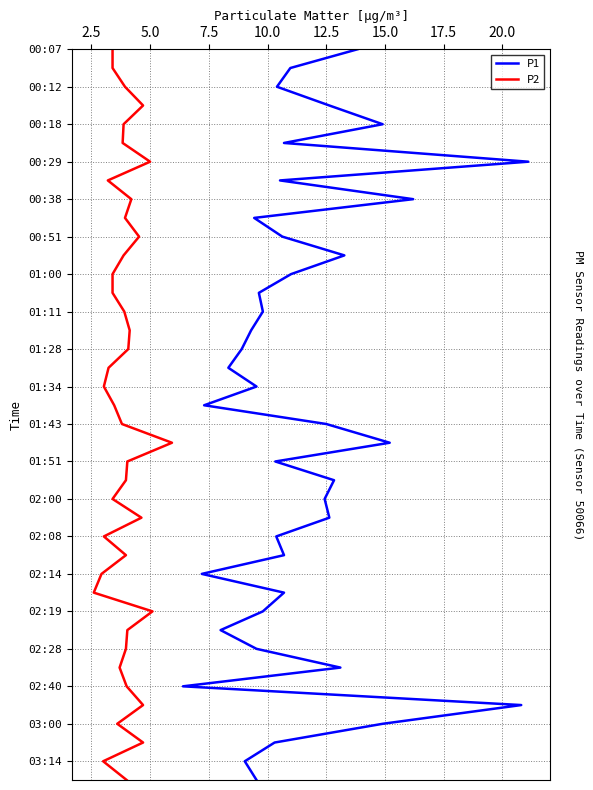

What are all the series names shown in the legend?

P1, P2